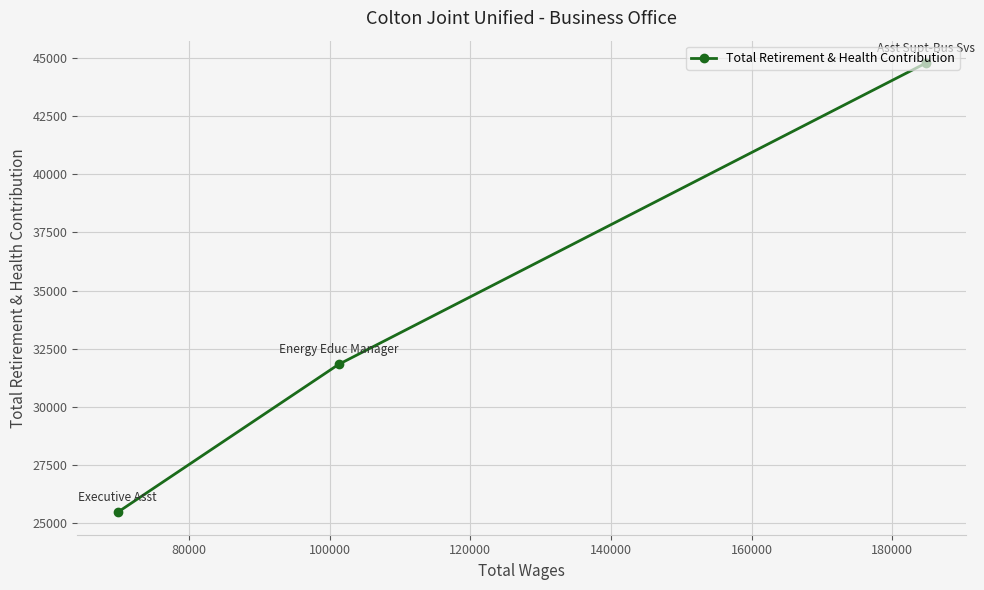

What is the maximum value shown in the chart?

44786